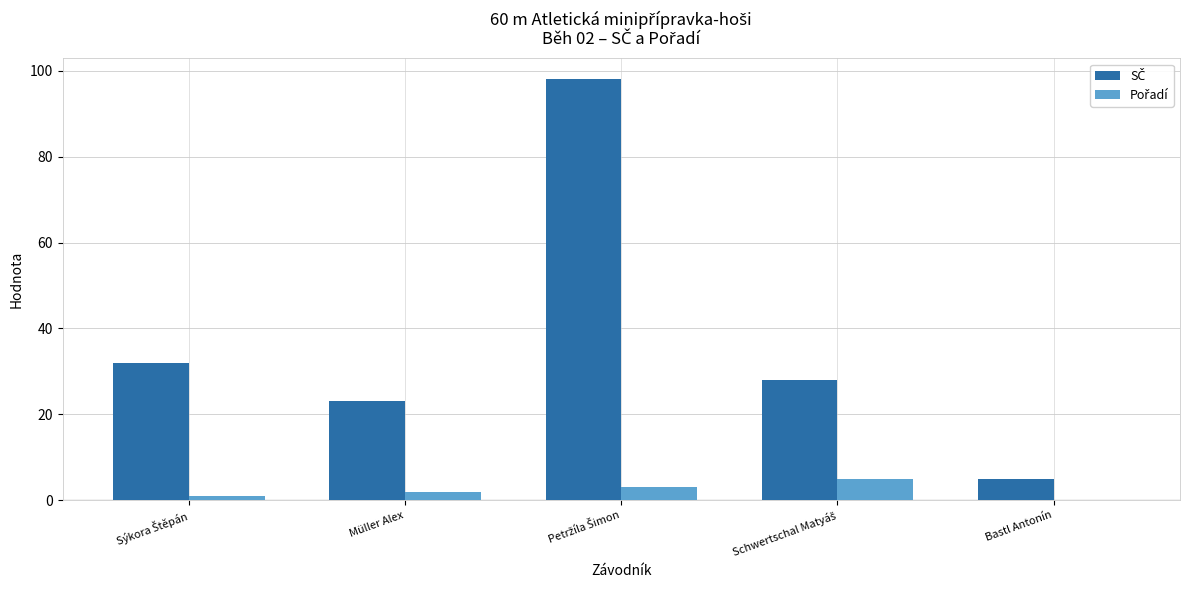

What is the total value across all series at Bastl Antonín?

5